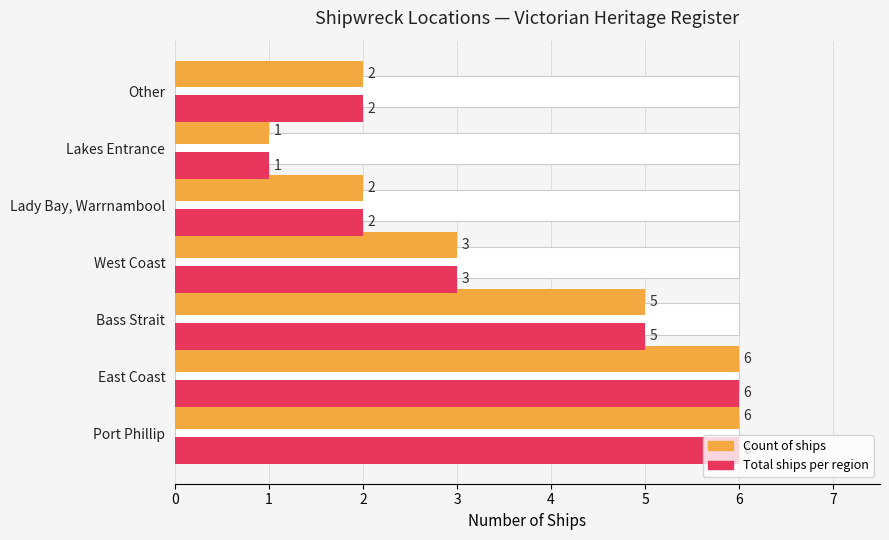

What is the difference between the maximum and minimum values in the Total ships per region series?

5